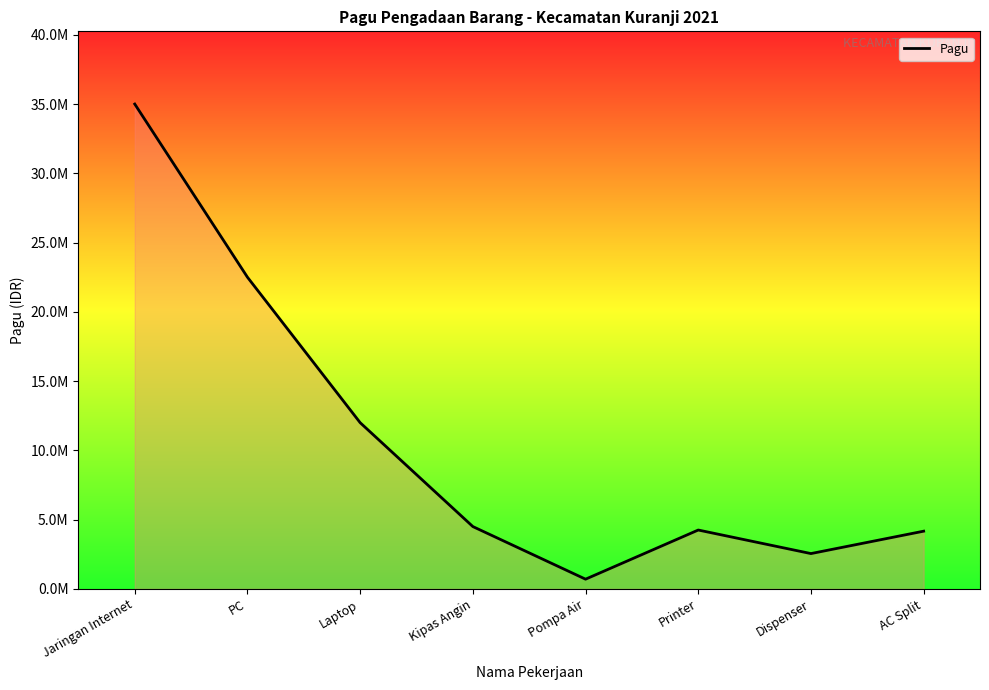

Does the chart display data point markers on the line(s)?

No